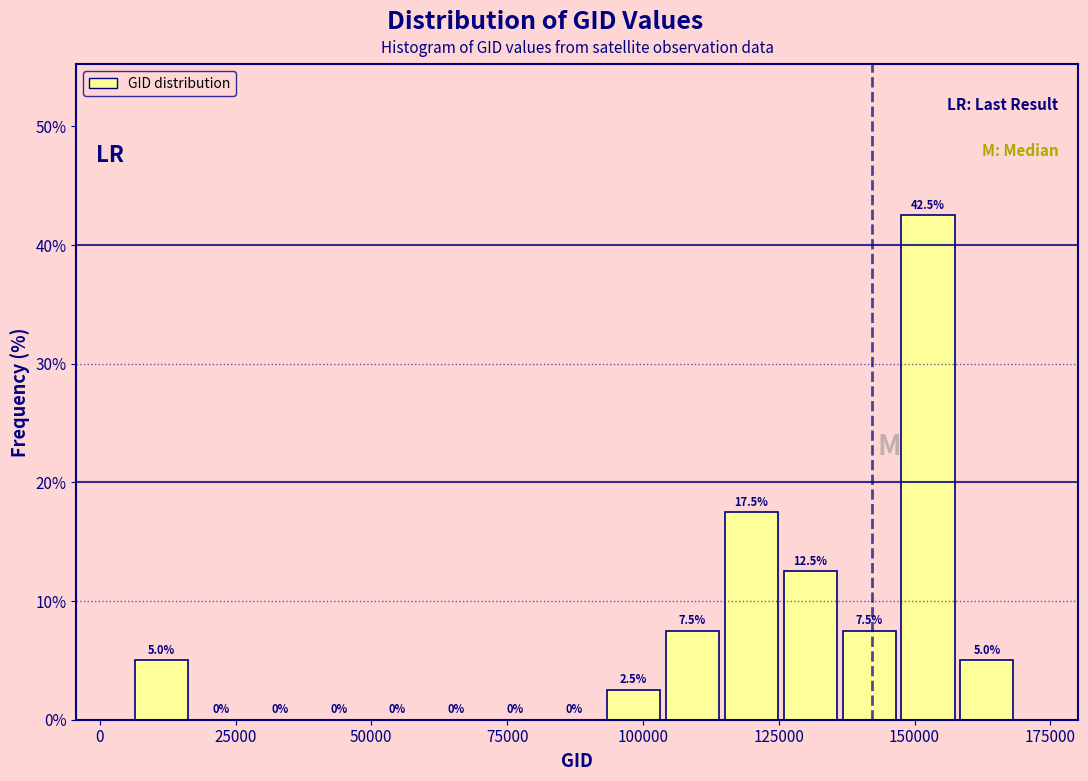

Around what value on the x-axis is the tallest bar? Give the approximate position of its centre, as read against the axis.

150000